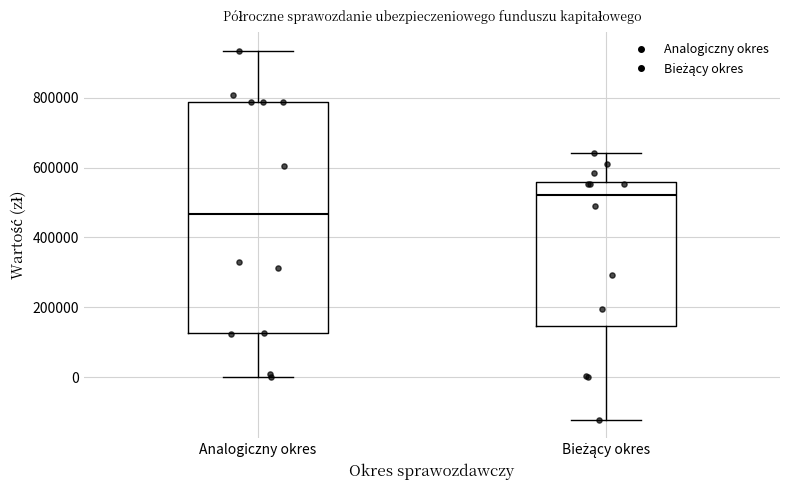

Reading left to right, read every box against the y-axis: the position of its median line, the range the box covers, and the ends of its whiskers. The values are not printed on the chart, so give them approximately, as read against the axis.

Analogiczny okres: median 460000, box 120000 to 780000, whiskers 0 to 940000
Bieżący okres: median 520000, box 140000 to 560000, whiskers -120000 to 640000